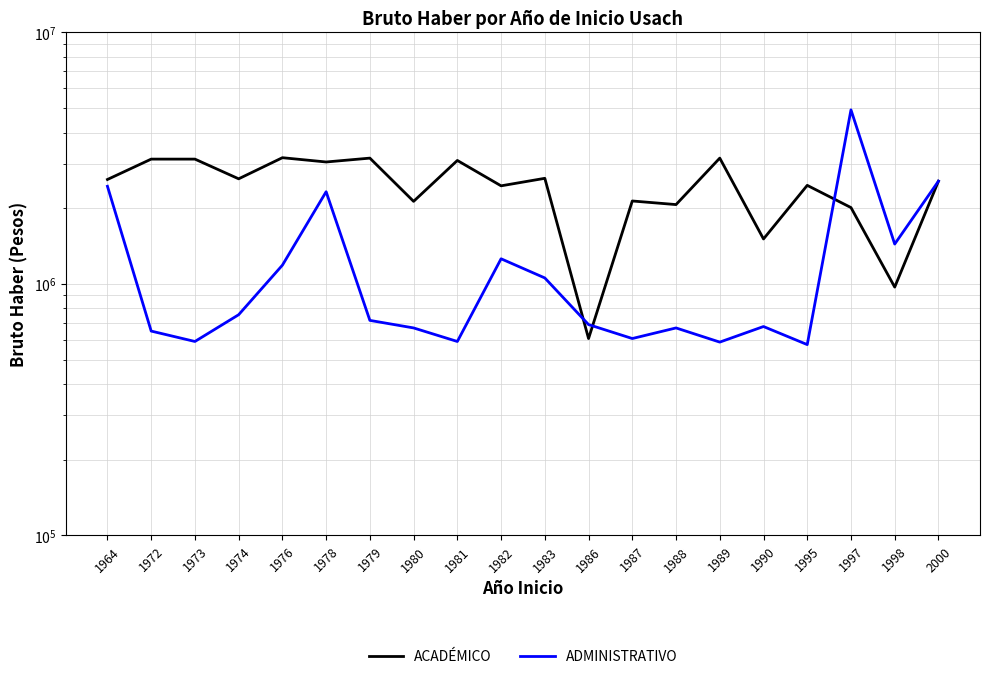

List the series in order of their peak value, lowest first.

ACADÉMICO, ADMINISTRATIVO